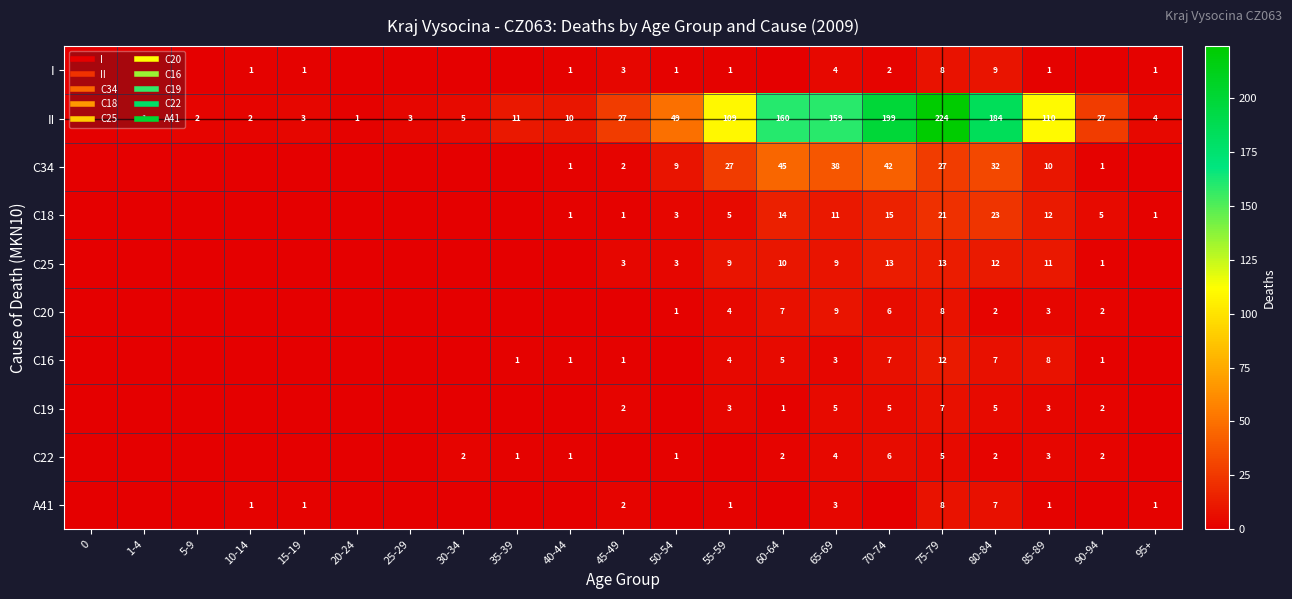

List the labels in order of II value, largest first.

75-79, 70-74, 80-84, 60-64, 65-69, 85-89, 55-59, 50-54, 45-49, 90-94, 35-39, 40-44, 30-34, 95+, 15-19, 25-29, 5-9, 10-14, 1-4, 20-24, 0